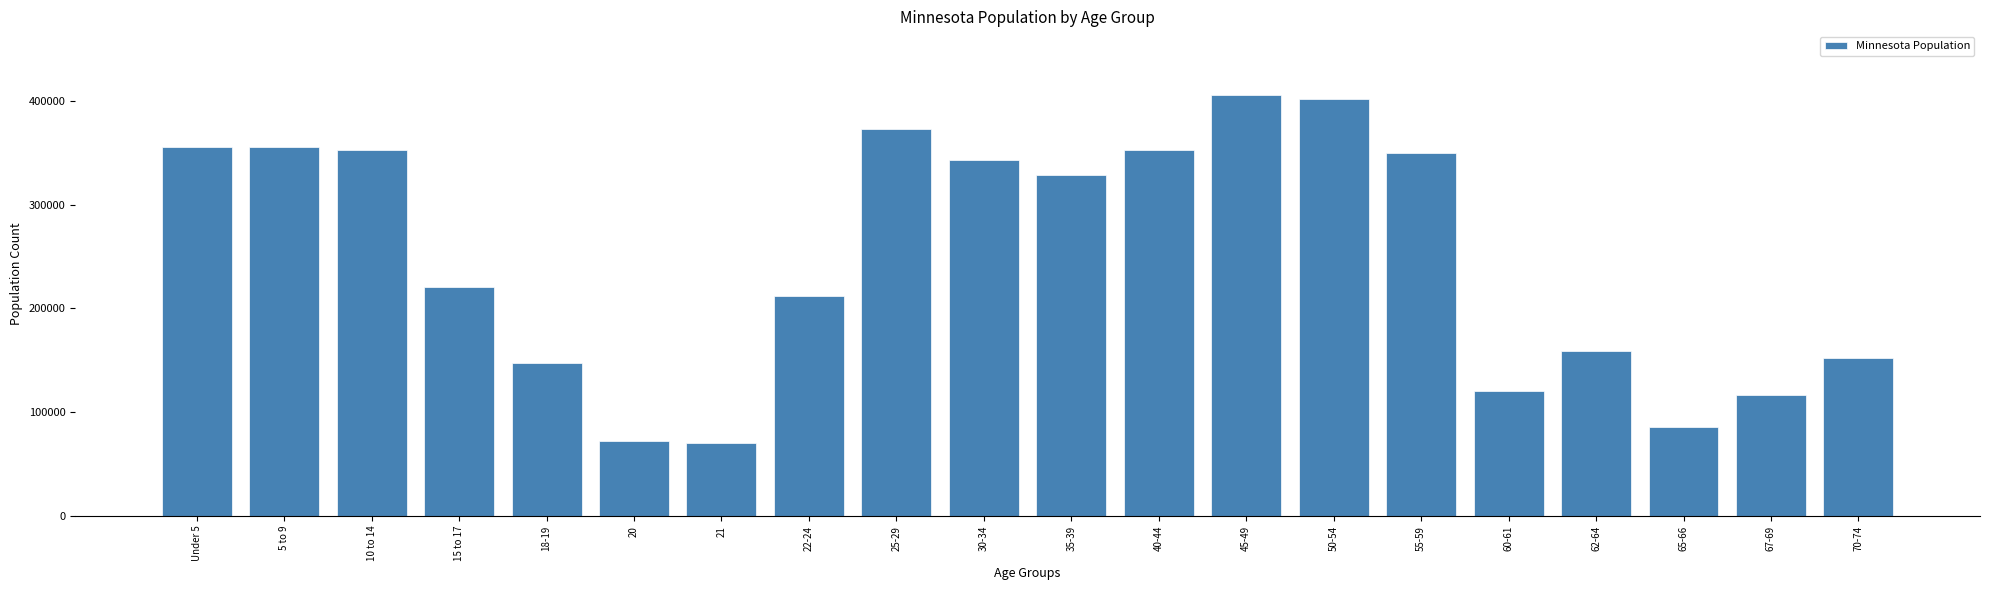

What is the average value?

248762